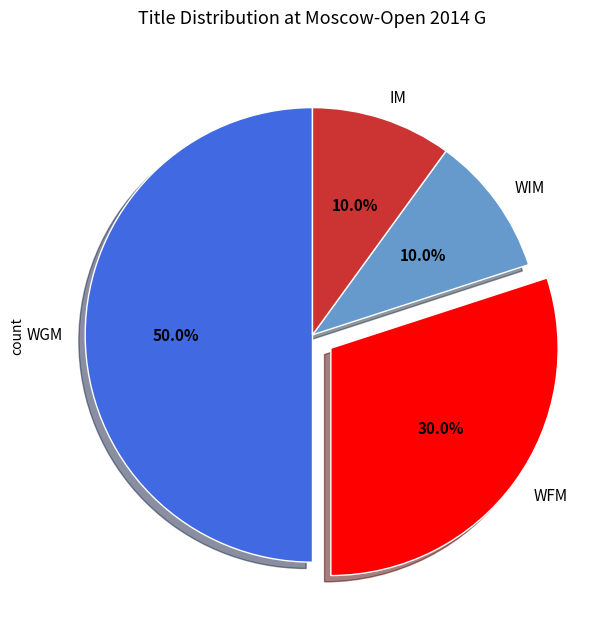

What is the largest slice in the pie chart?

WGM